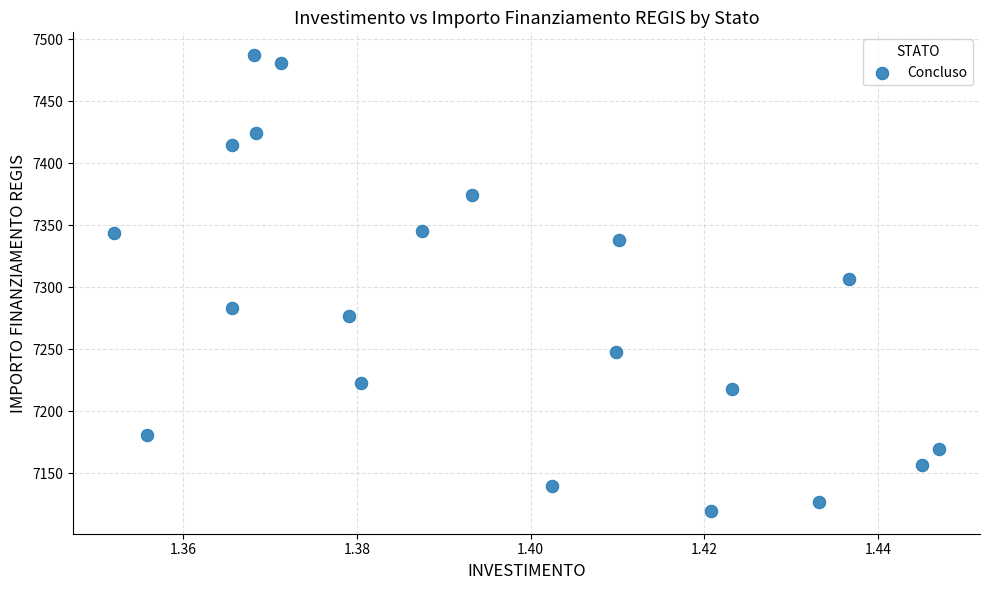

What is the range of Y values (max minus min)?

367.7